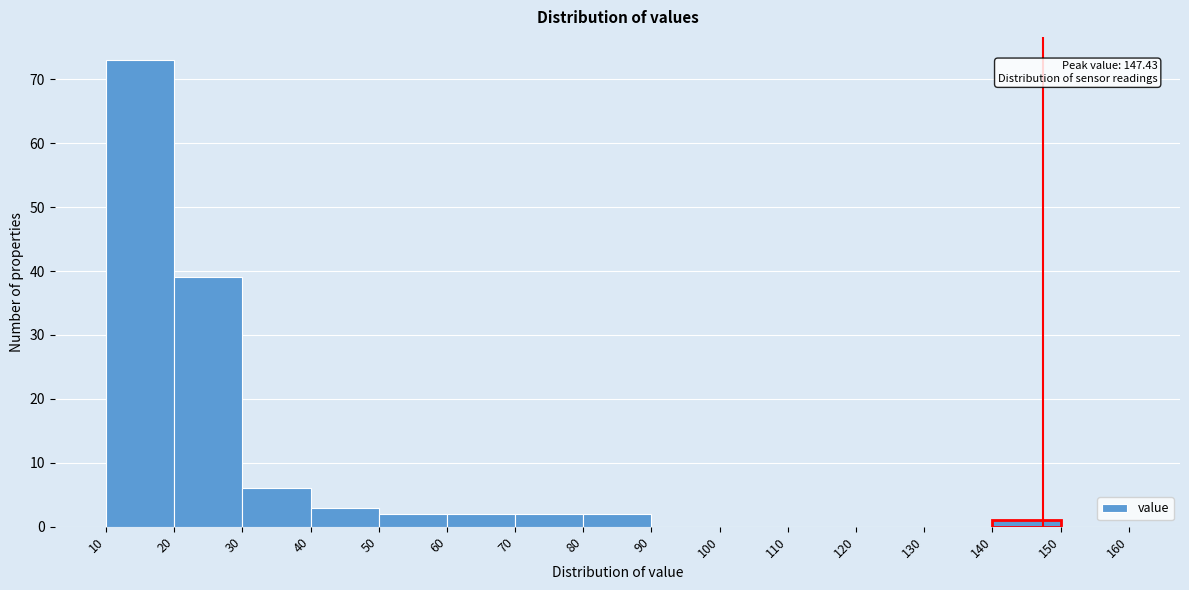

Over which range of the x-axis is the bar tallest?

10 to 20